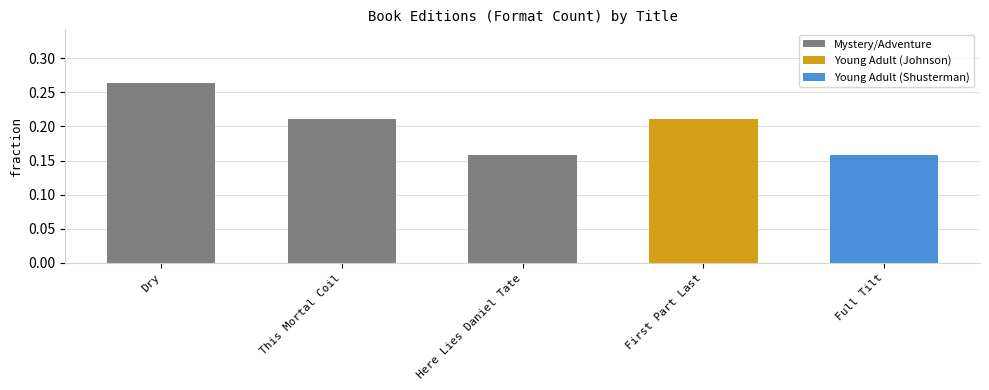

Is it true that the value at First Part Last is 0.1?

False